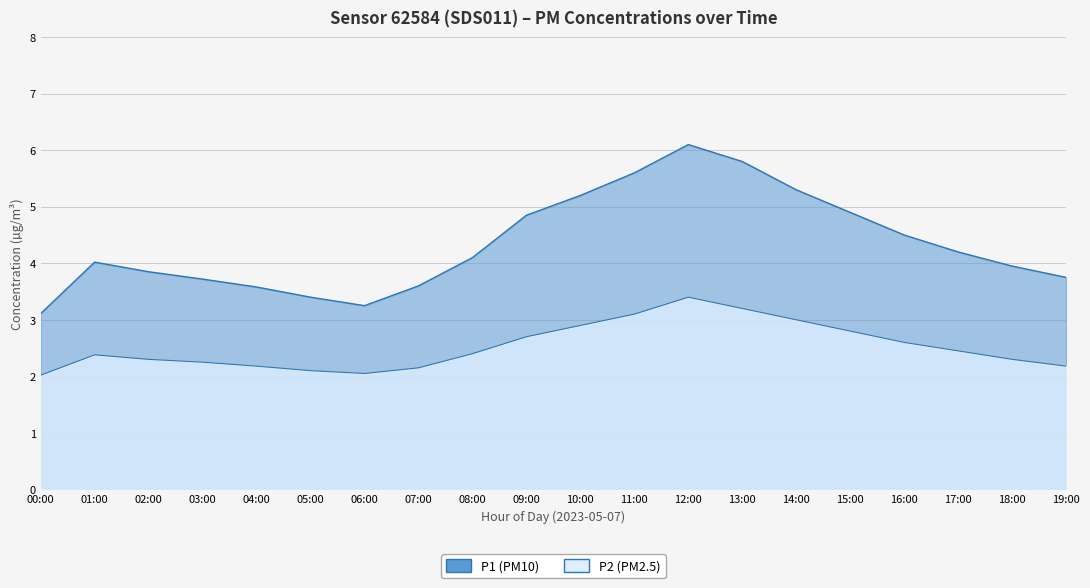

What is the sum of the P2 values at 10:00 and 18:00?

5.2